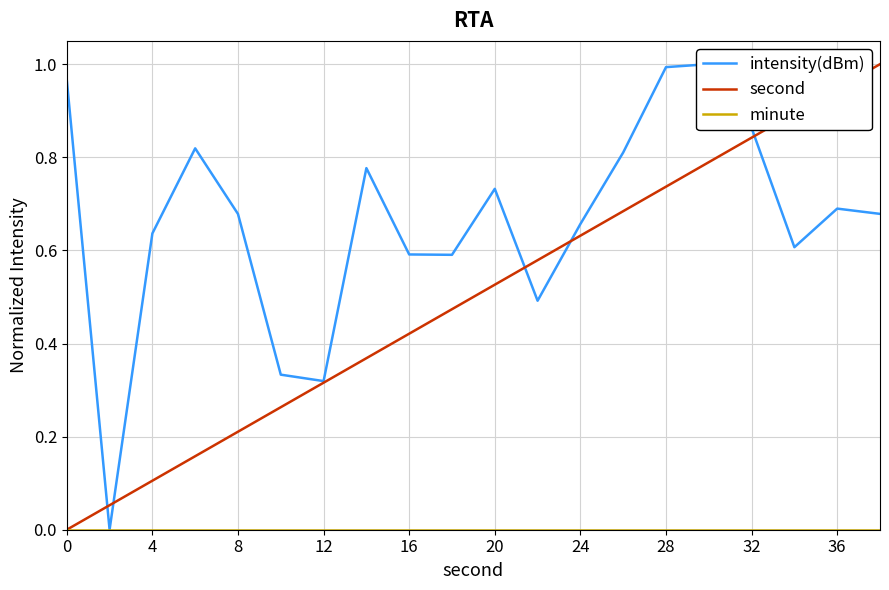

How many lines are shown in the chart?

3